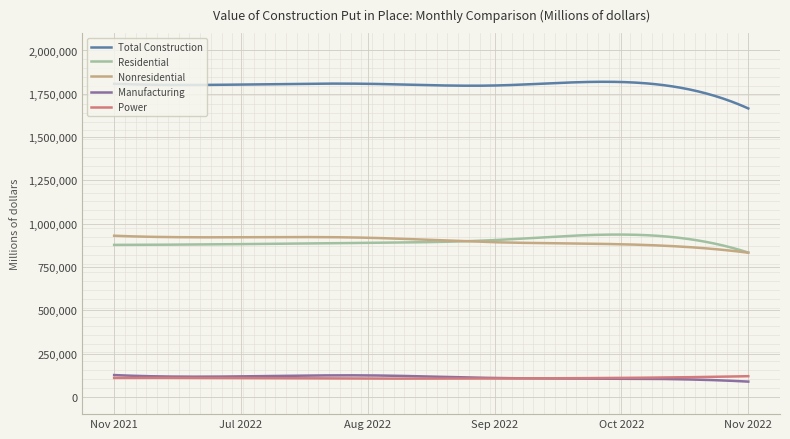

What is the highest value of the Total Construction series?

1819212.2